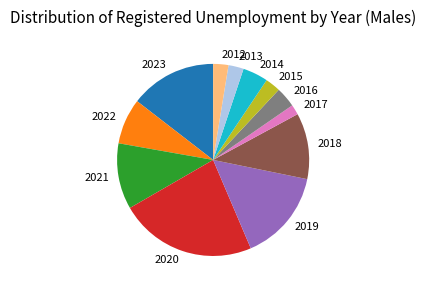

Which has a higher value, 2016 or 2021?

2021